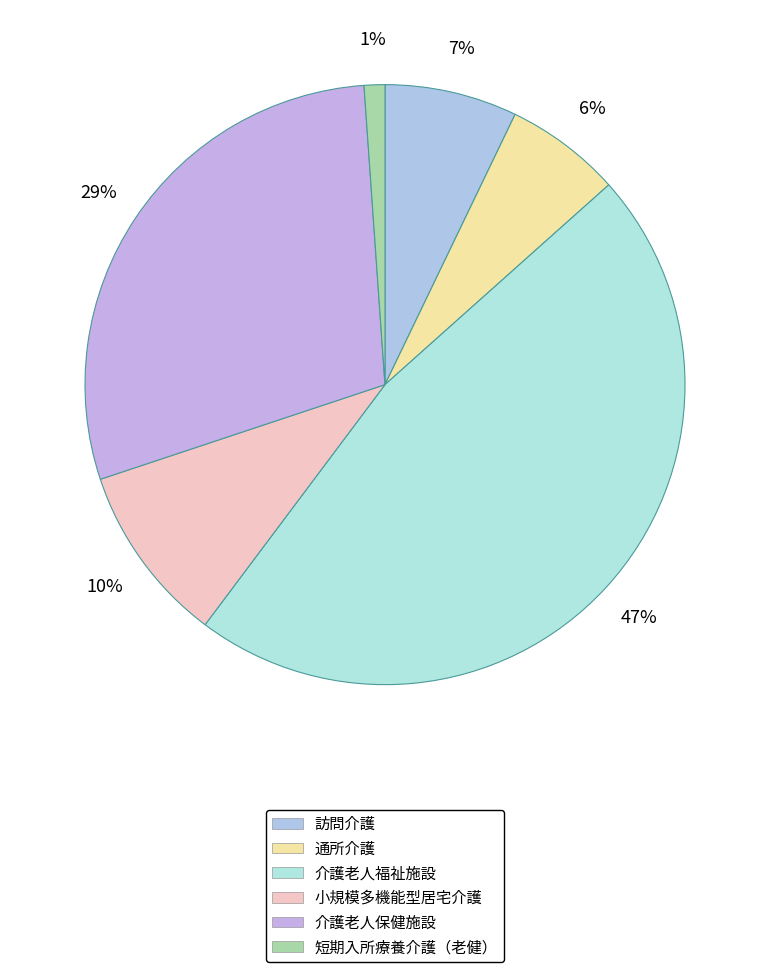

Is there any slice that represents more than half of the pie?

No